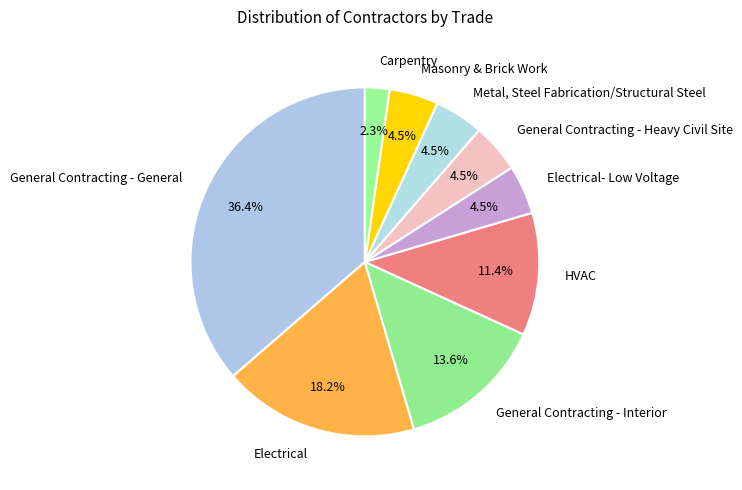

Do General Contracting - Heavy Civil Site and Metal, Steel Fabrication/Structural Steel together represent more than half of the pie?

No